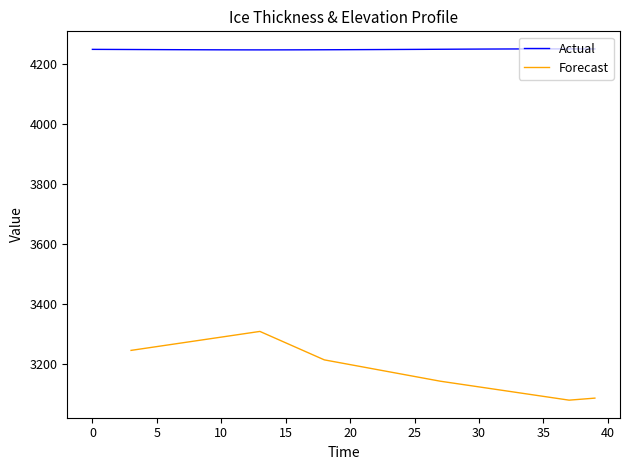

True or false: Actual has more than 1 interior local peaks.

False